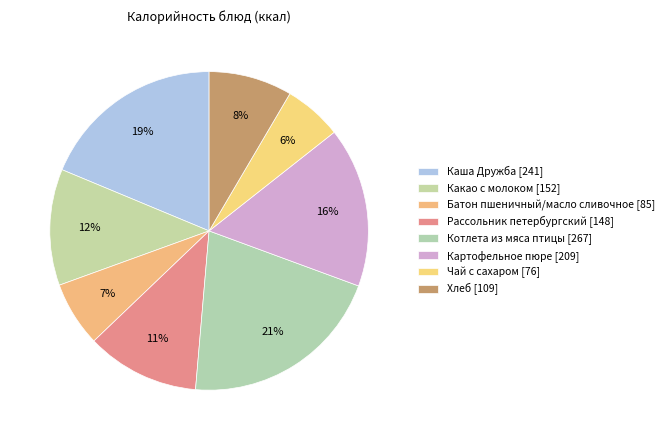

How many segments does this pie chart have?

8